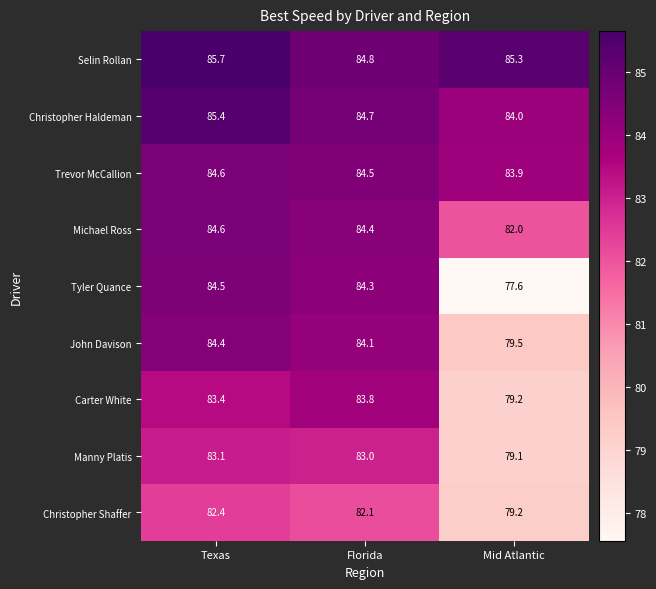

What is the average value of the Christopher Haldeman series?

84.7